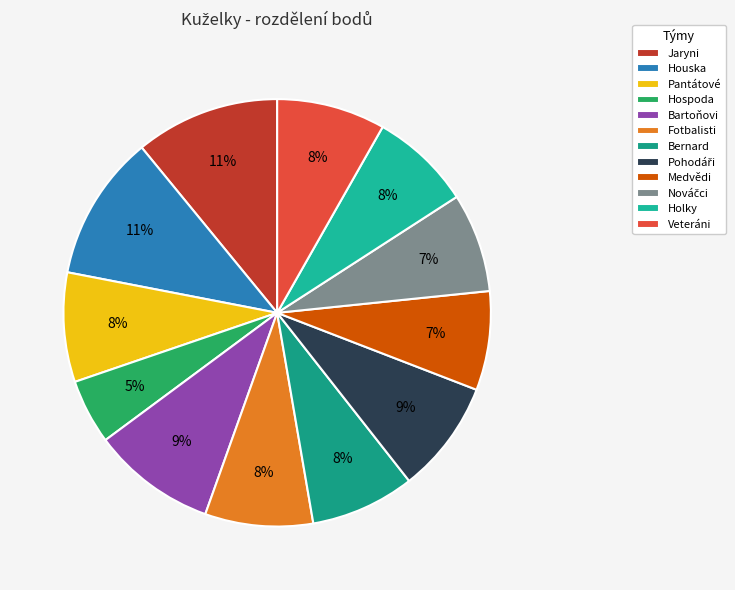

To the nearest percent, what is the average slice percentage?

8%